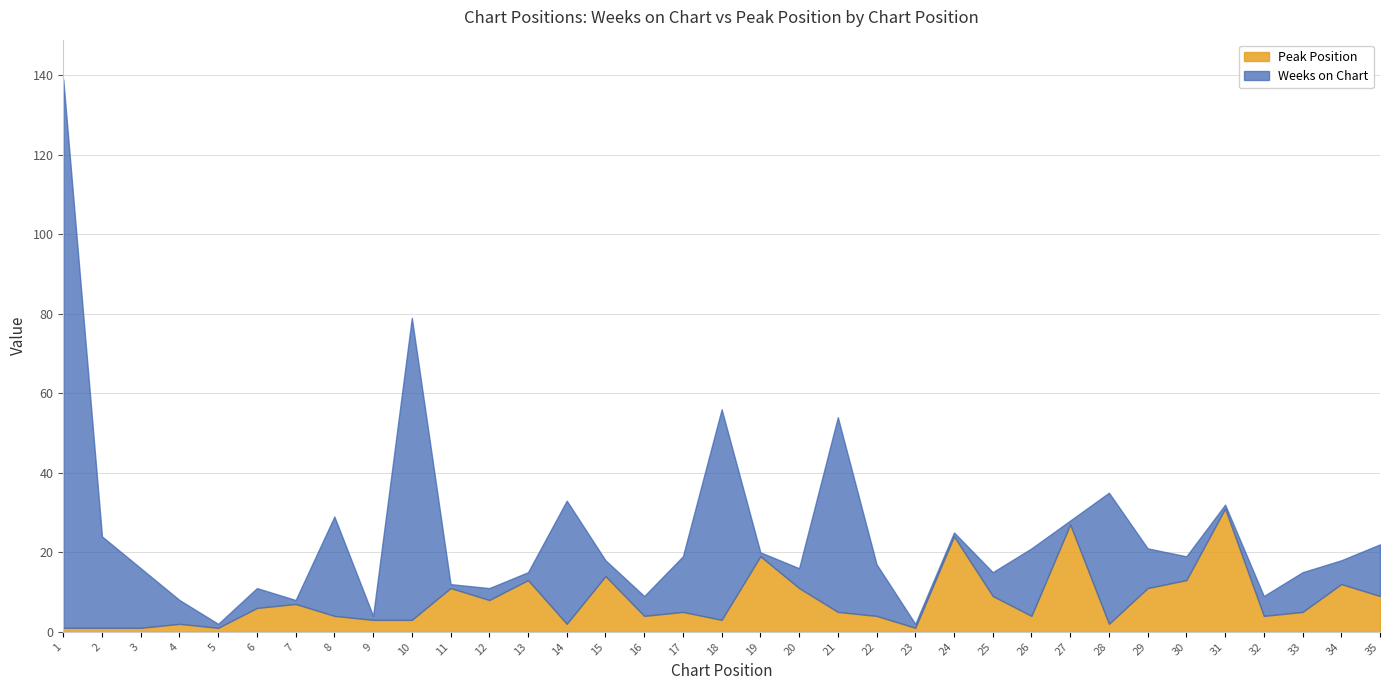

Which series changed the most between 8 and 10?

Weeks on Chart